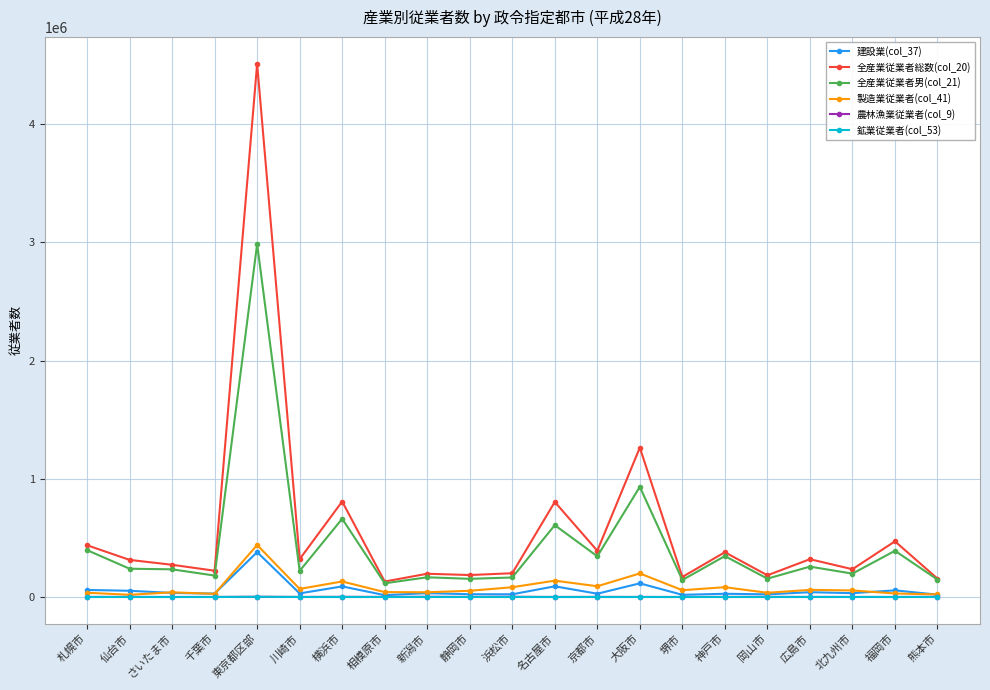

What is the label of the 4th point from the left?

千葉市